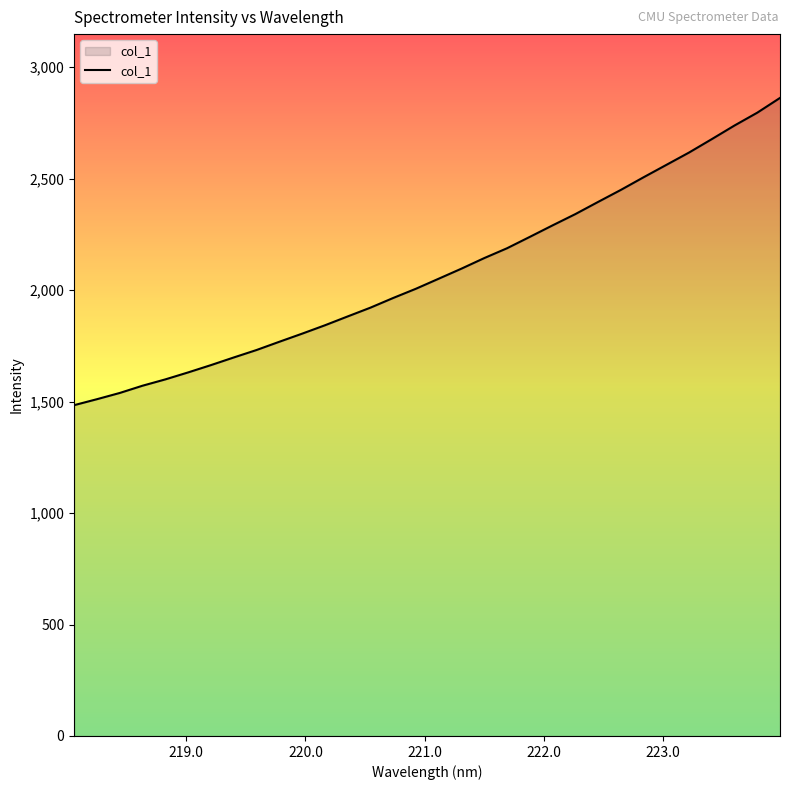

What is the minimum value shown in the chart?

1484.1